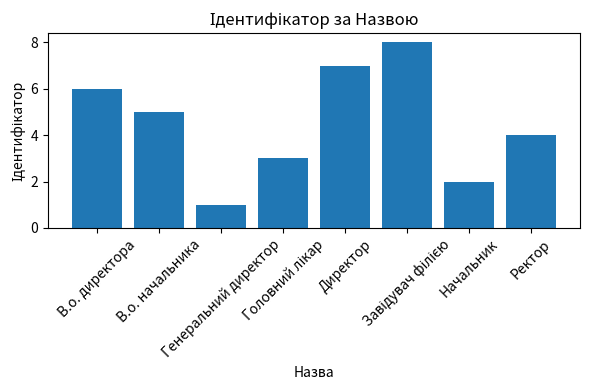

What is the difference between the second highest and minimum values?

6